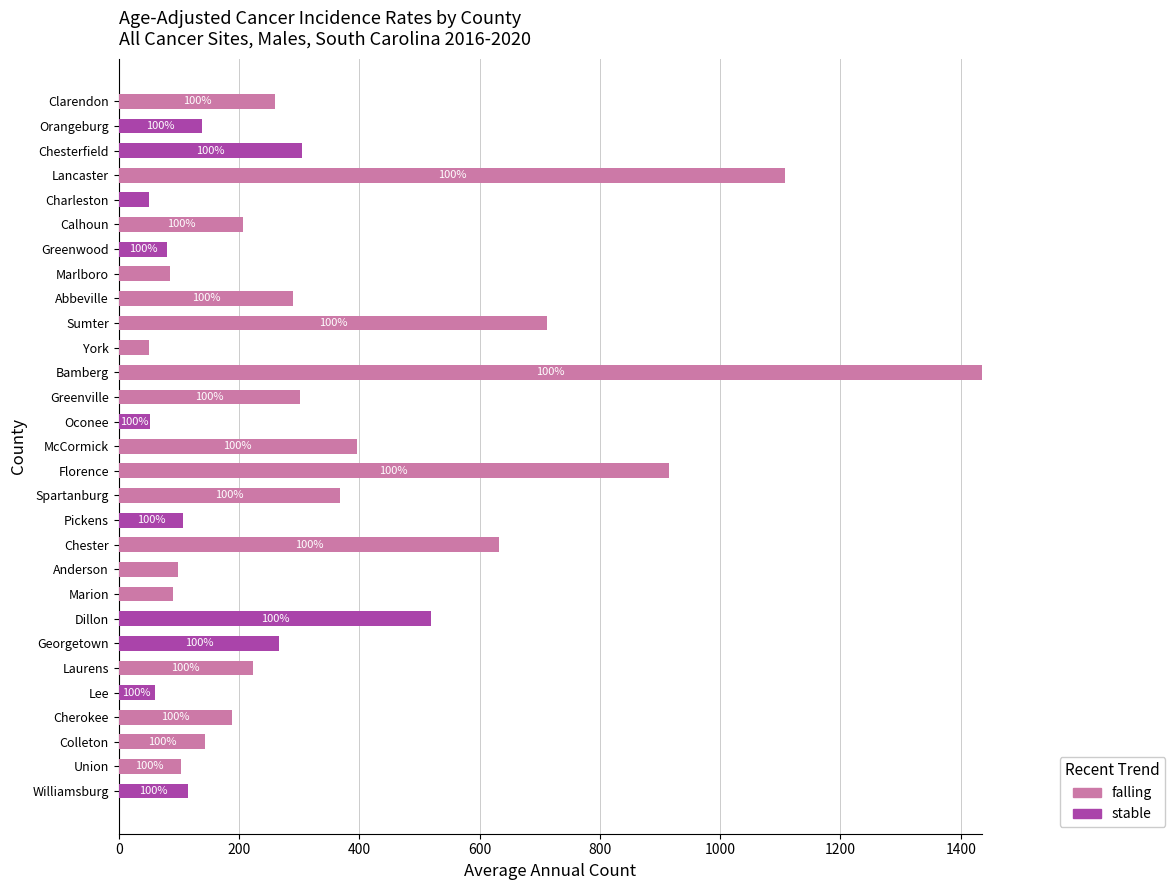

What is the sum of all falling values?

7611